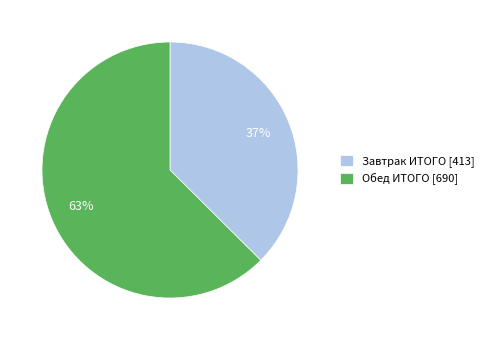

Which category accounts for the majority?

Обед ИТОГО